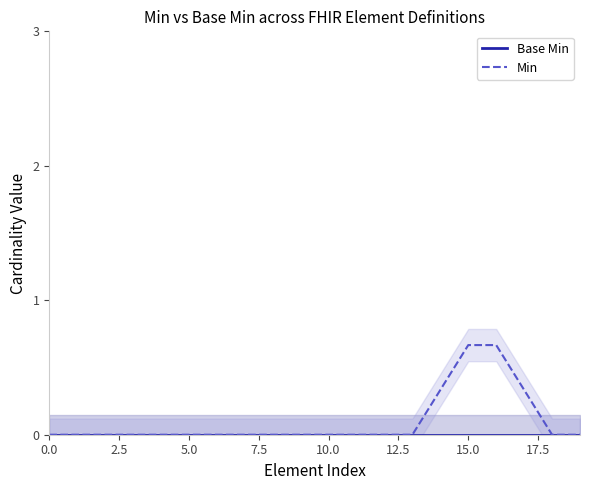

What are all the series names shown in the legend?

Base Min, Min